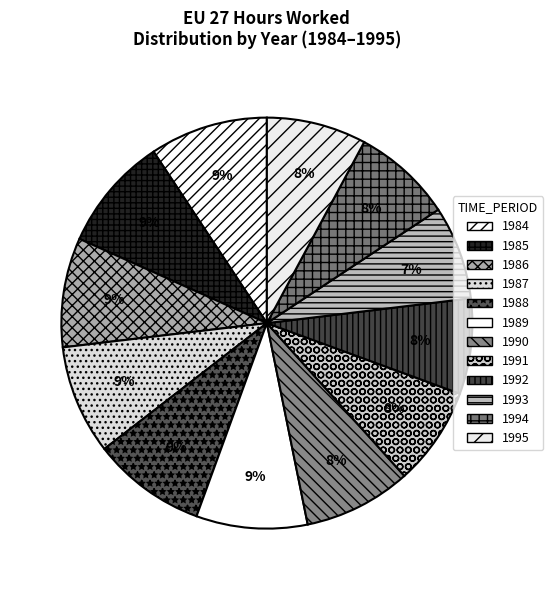

What is the ratio of the value at 1992 to the value at 1989?

0.9